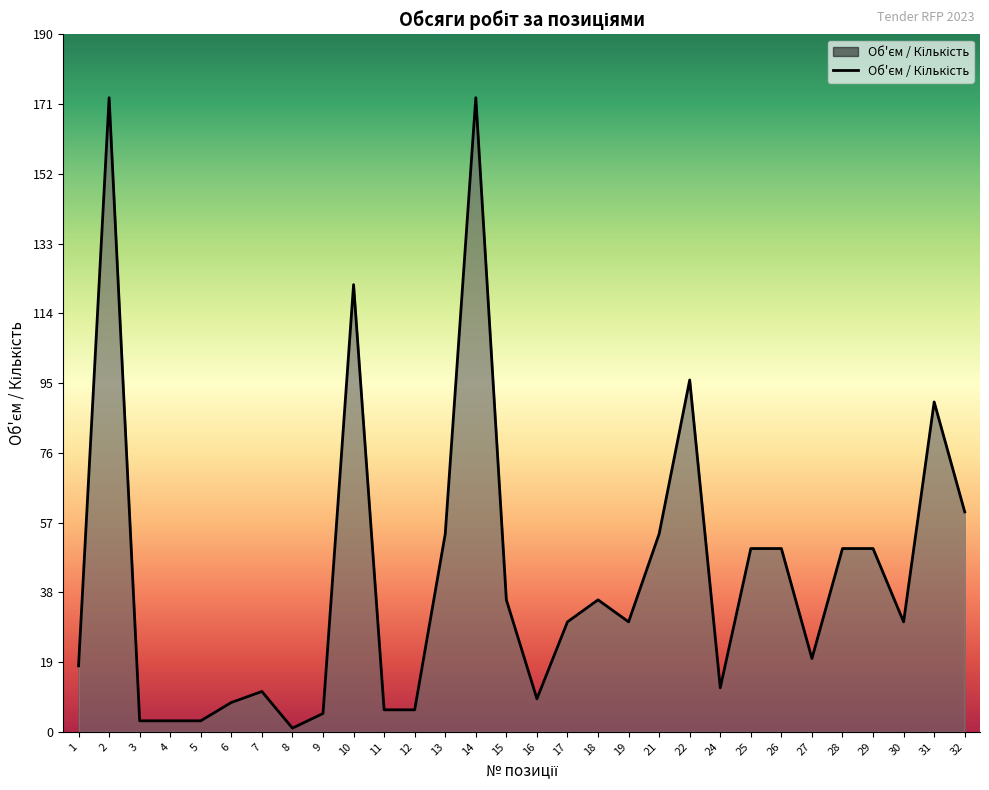

What is the maximum value shown in the chart?

173